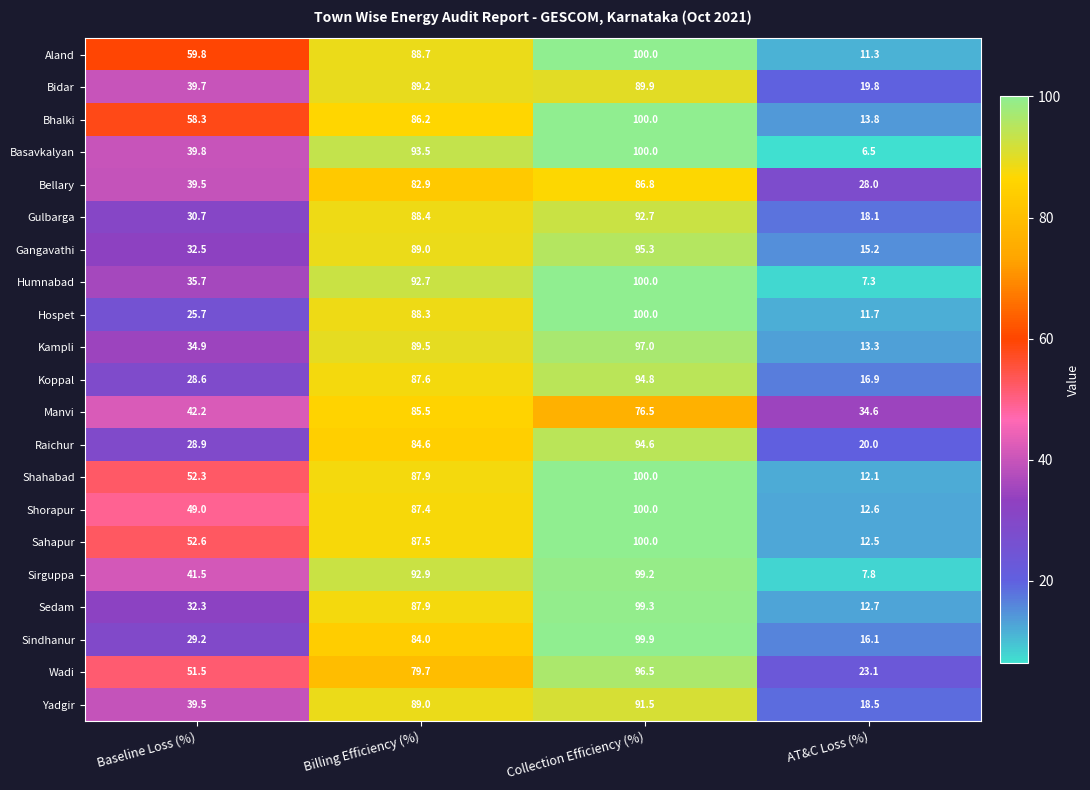

What is the spread (max minus min) of values at Billing Efficiency (%)?

13.8